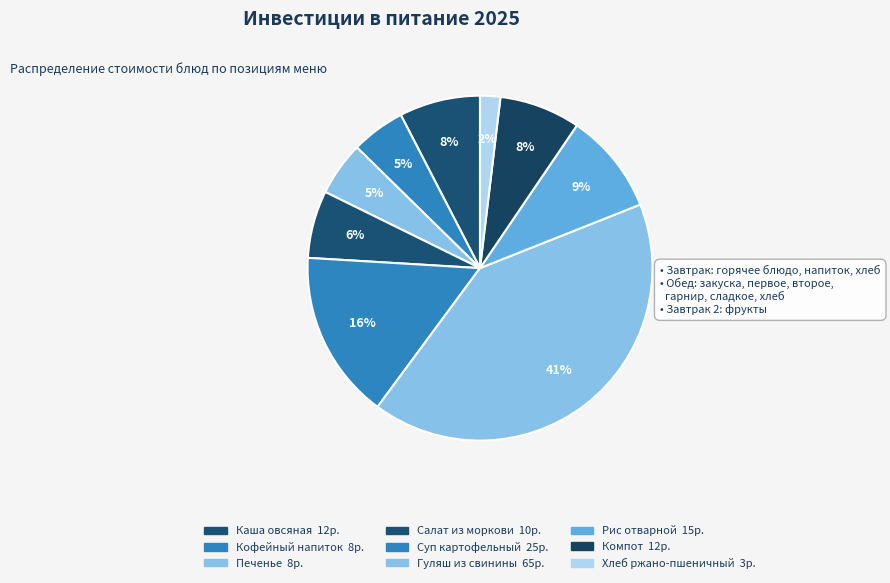

Rank the categories by value from lowest to highest.

Хлеб ржано-пшеничный, Кофейный напиток, Печенье, Салат из моркови, Каша овсяная, Компот, Рис отварной, Суп картофельный, Гуляш из свинины